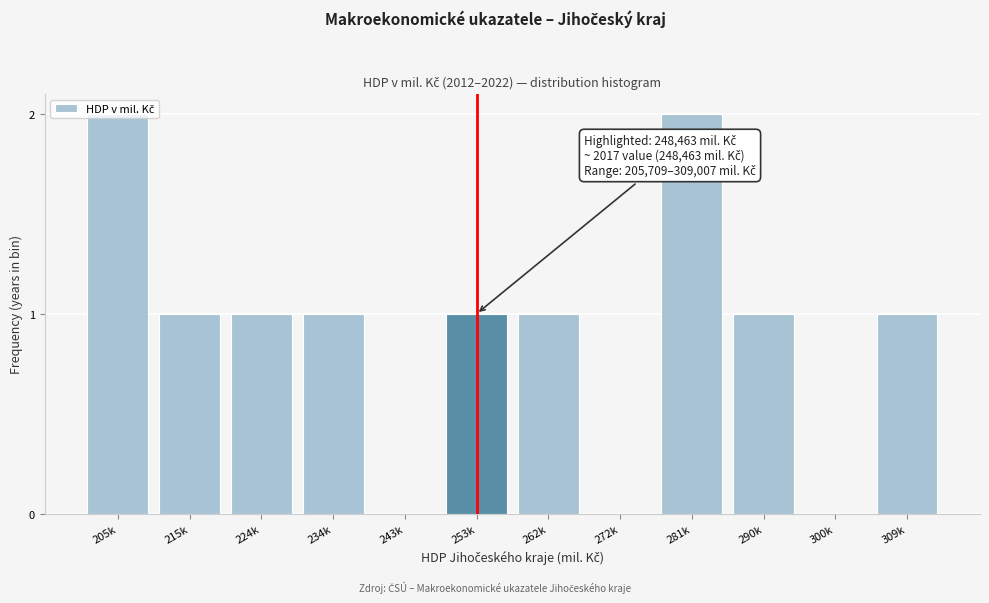

The value at 290k is 2. True or false?

False